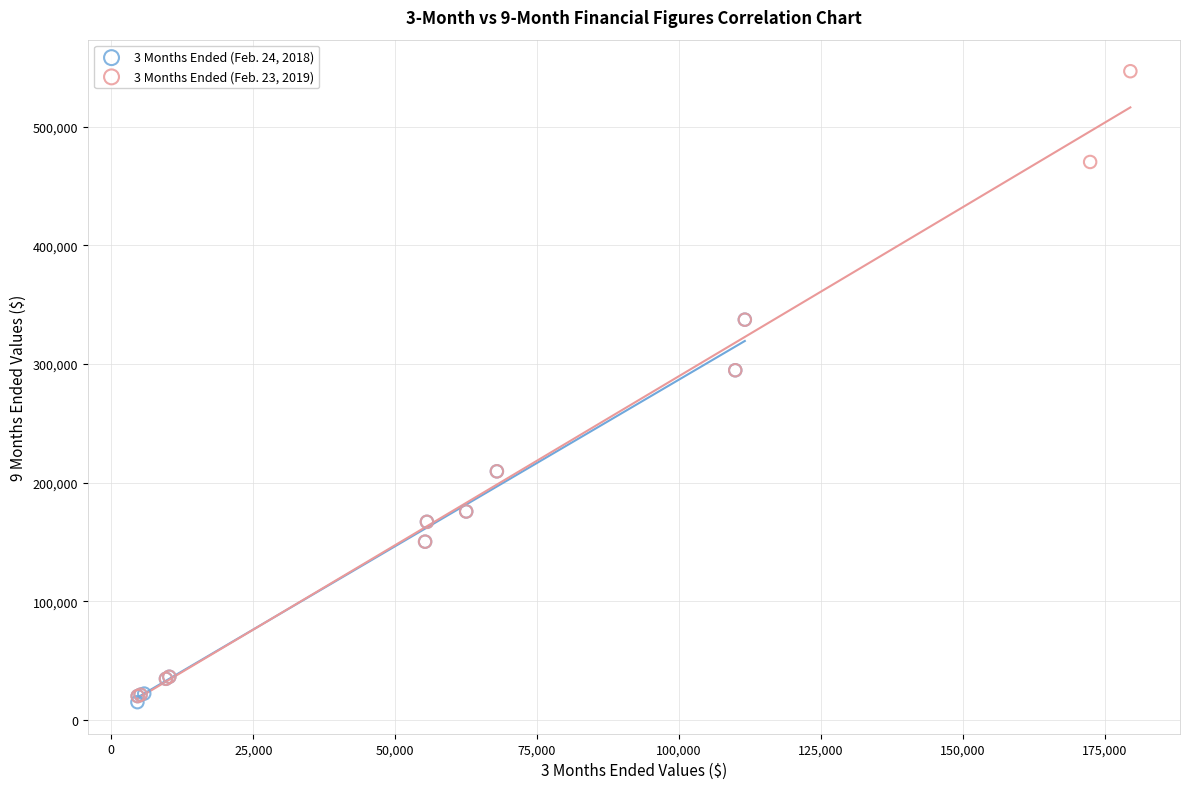

Which series contains the highest Y value?

3 Months Ended (Feb. 23, 2019)